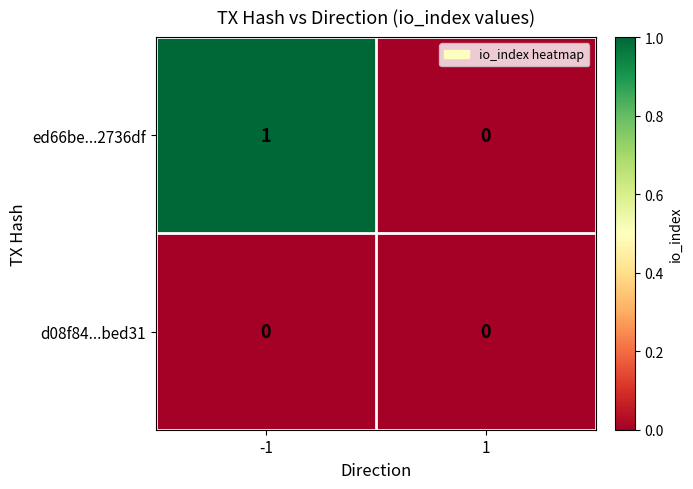

Which series has the largest range (max minus min)?

ed66be...2736df